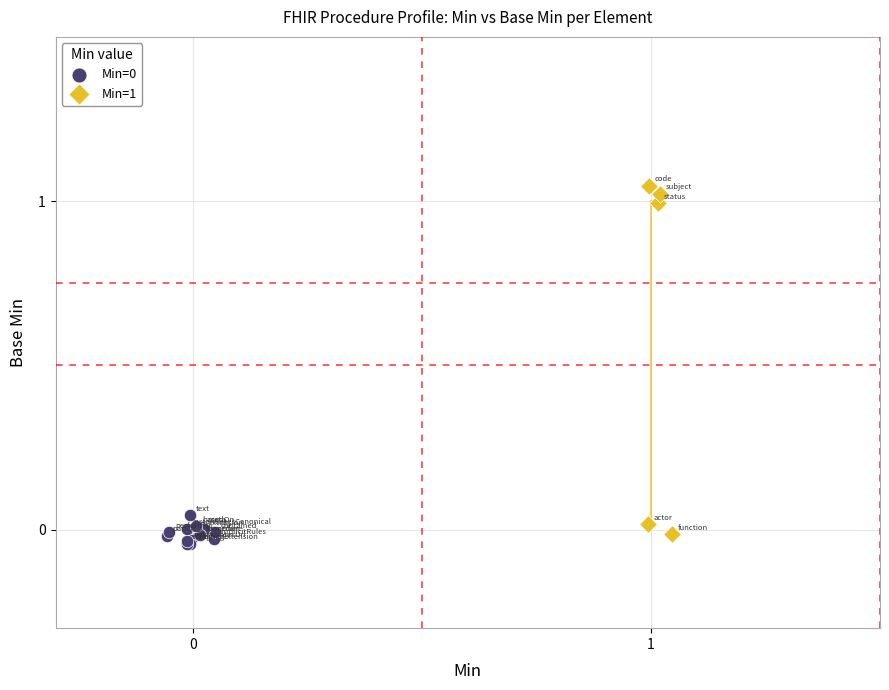

Which series has the widest spread of Y values?

Min=1